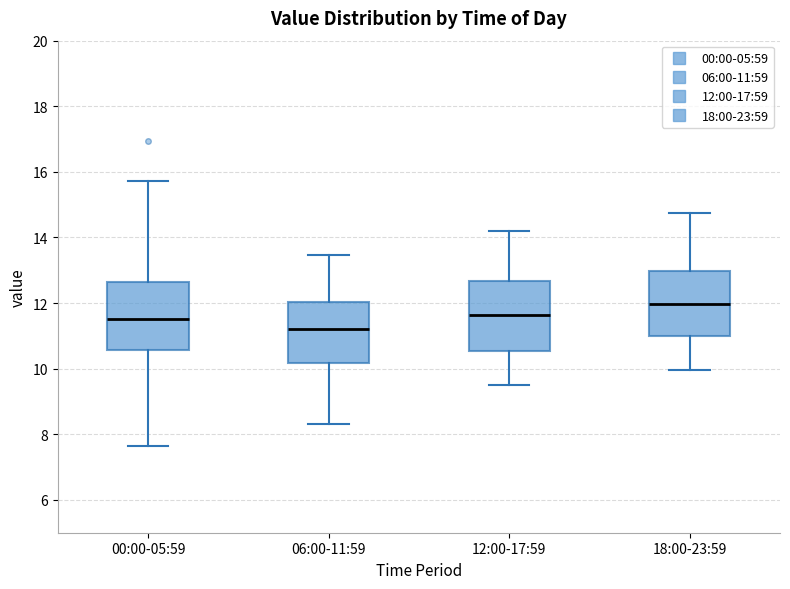

Reading left to right, transcribe this box plot: for each box, give where its median line is, the range the box spans, and where its two whiskers end, as read against the y-axis. The values are not printed on the chart, so give them approximately, as read against the axis.

00:00-05:59: median 11.6, box 10.6 to 12.6, whiskers 7.6 to 15.8
06:00-11:59: median 11.2, box 10.2 to 12.0, whiskers 8.4 to 13.4
12:00-17:59: median 11.6, box 10.6 to 12.6, whiskers 9.6 to 14.2
18:00-23:59: median 12.0, box 11.0 to 13.0, whiskers 10.0 to 14.8